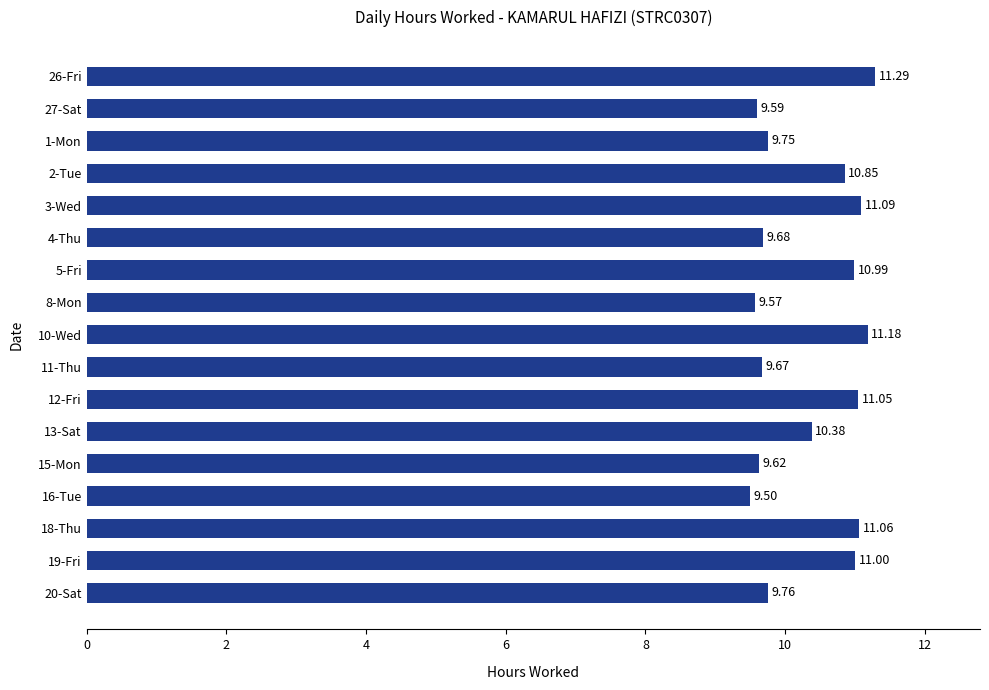

Rank the categories by value from lowest to highest.

16-Tue, 8-Mon, 27-Sat, 15-Mon, 11-Thu, 4-Thu, 1-Mon, 20-Sat, 13-Sat, 2-Tue, 5-Fri, 19-Fri, 12-Fri, 18-Thu, 3-Wed, 10-Wed, 26-Fri